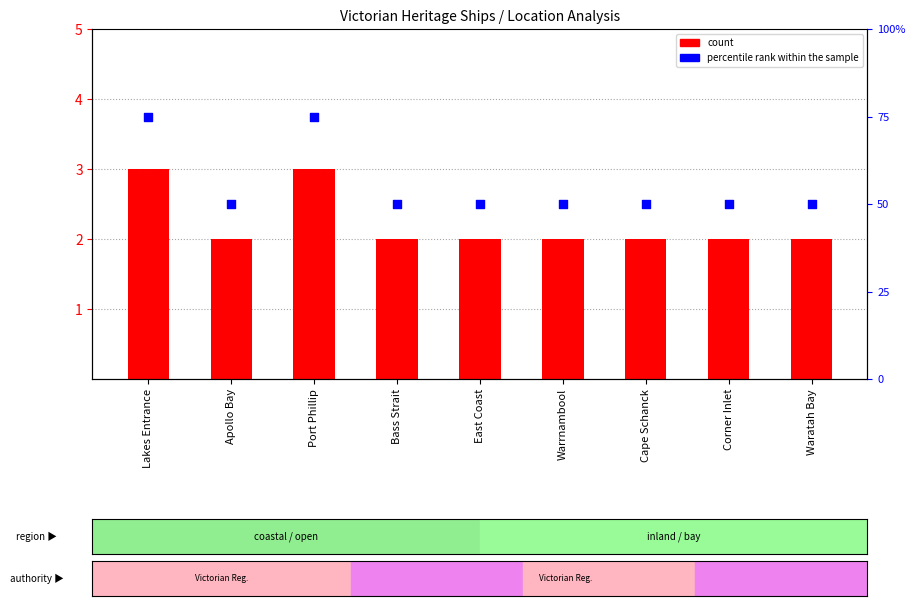

Which series reaches the minimum Y coordinate?

count